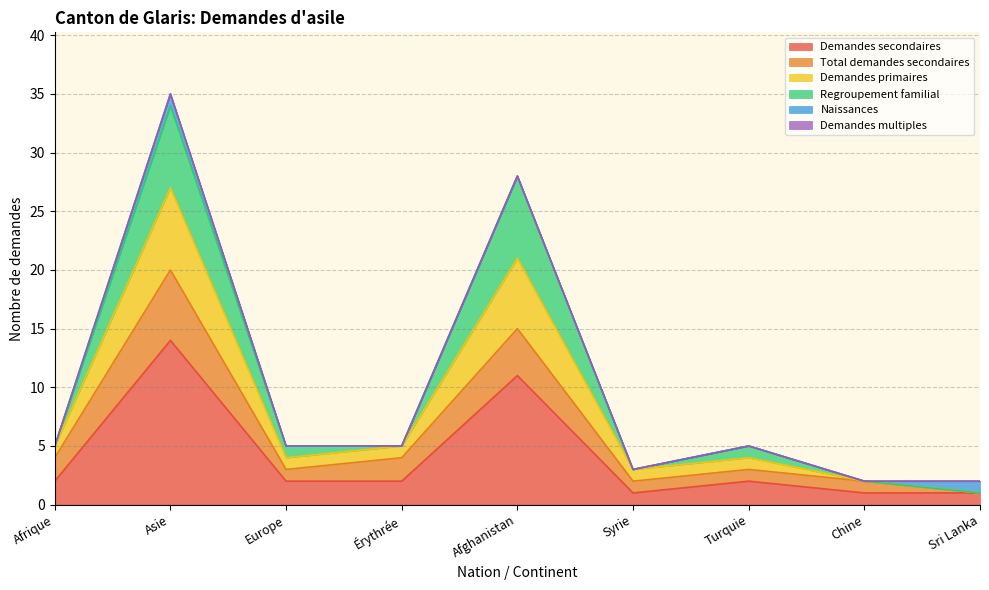

Which category has the highest value in the Demandes secondaires series?

Asie